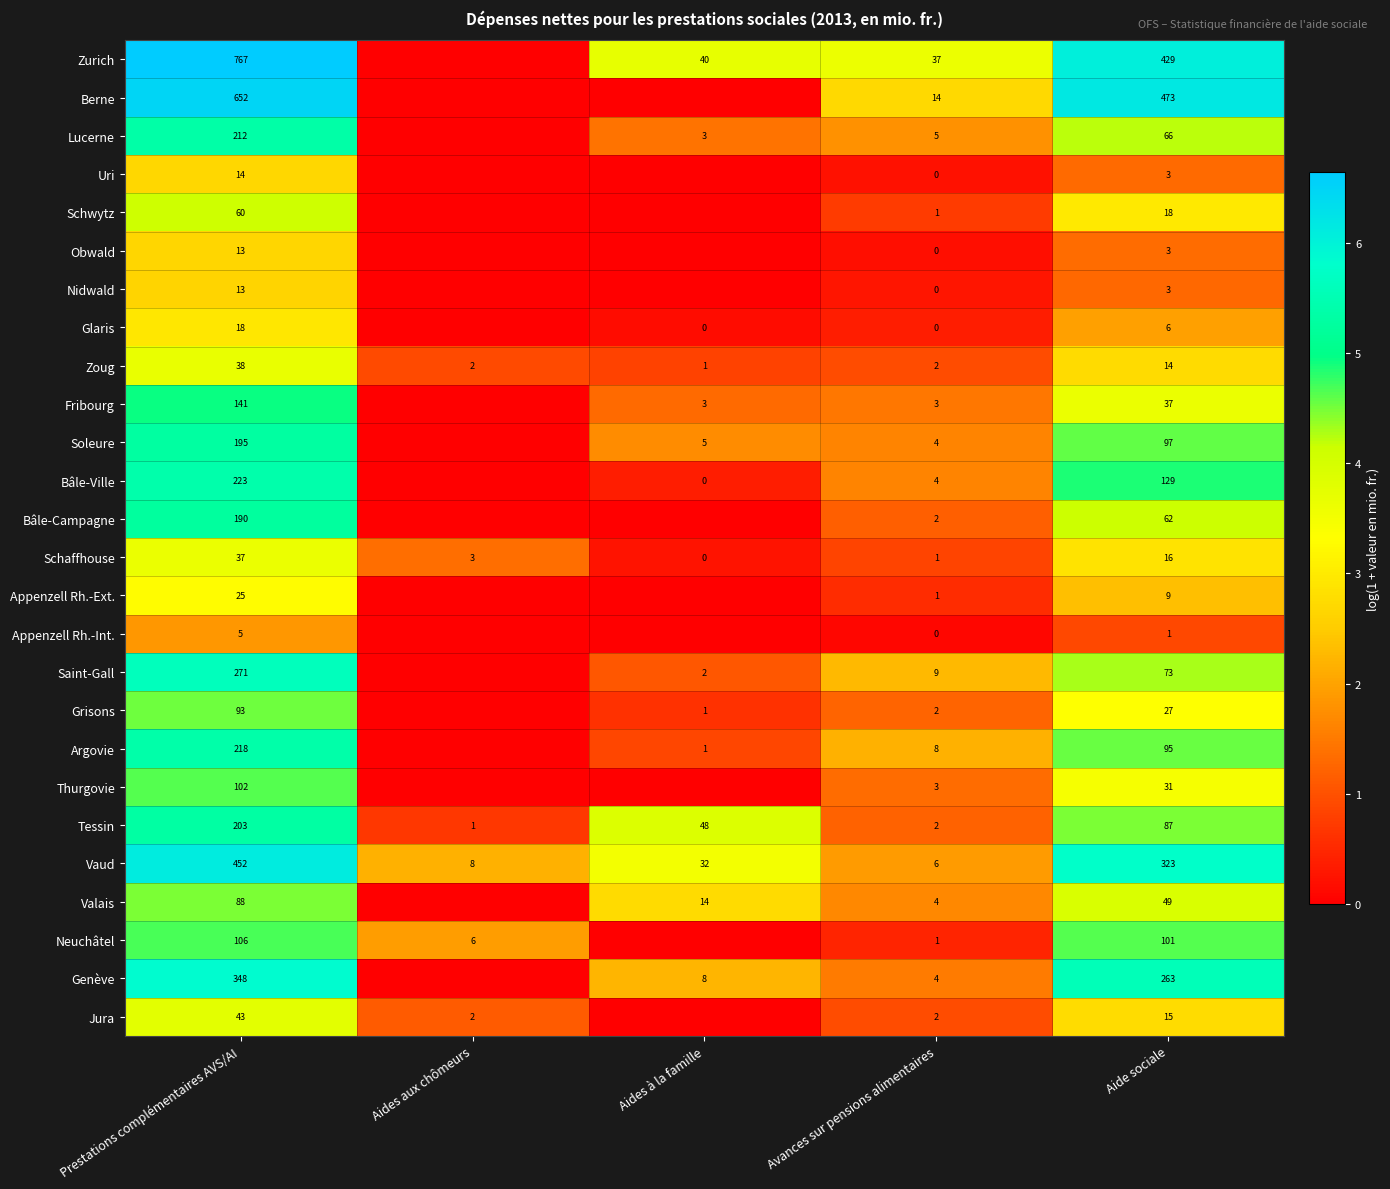

List the labels in order of Vaud value, smallest first.

Avances sur pensions alimentaires, Aides aux chômeurs, Aides à la famille, Aide sociale, Prestations complémentaires AVS/AI